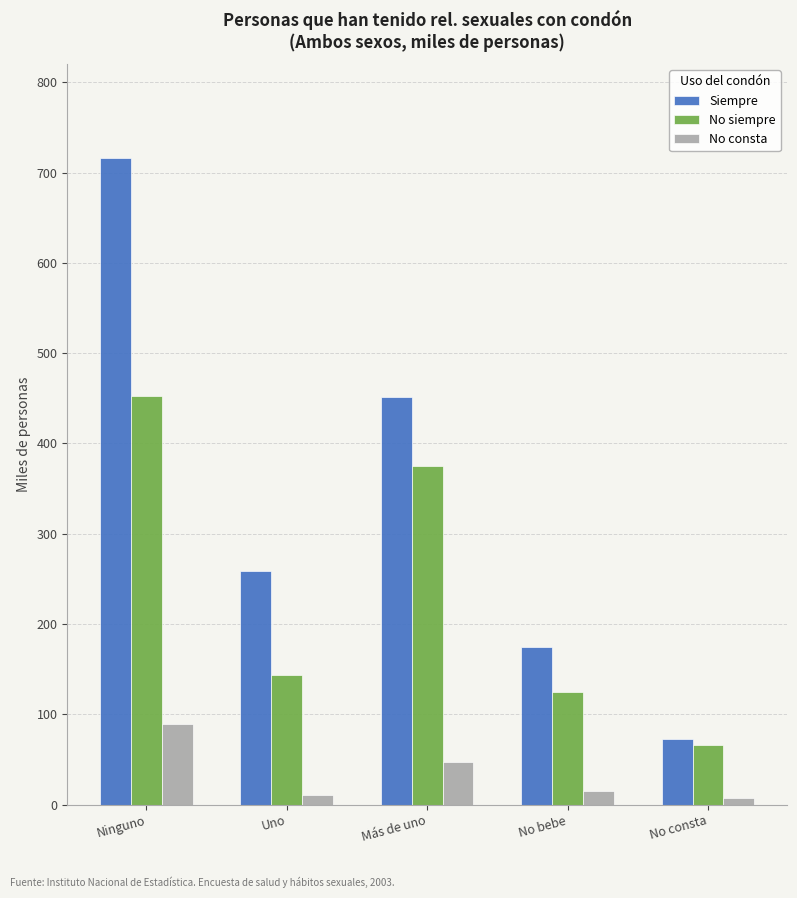

How many bars are there in total?

15